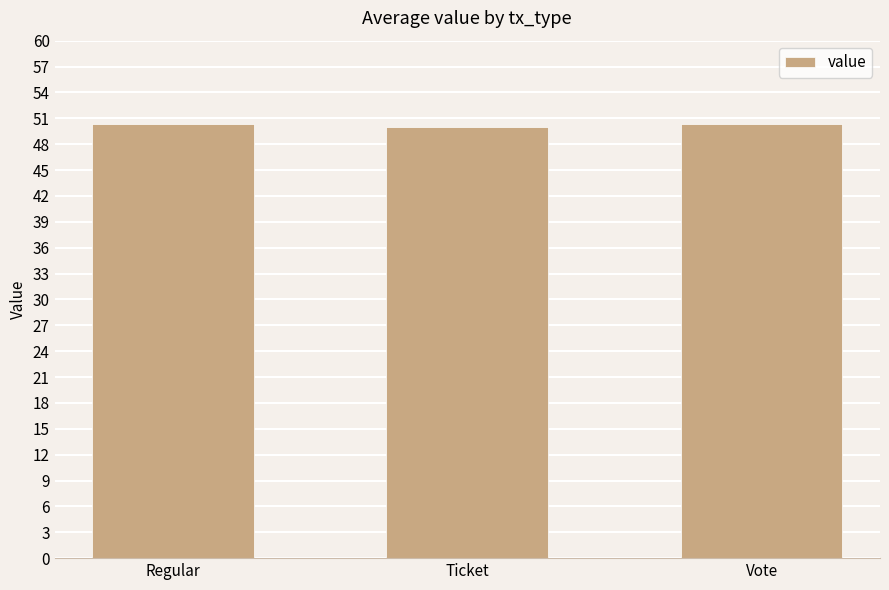

What is the ratio of the value at Ticket to the value at Vote?

1.0